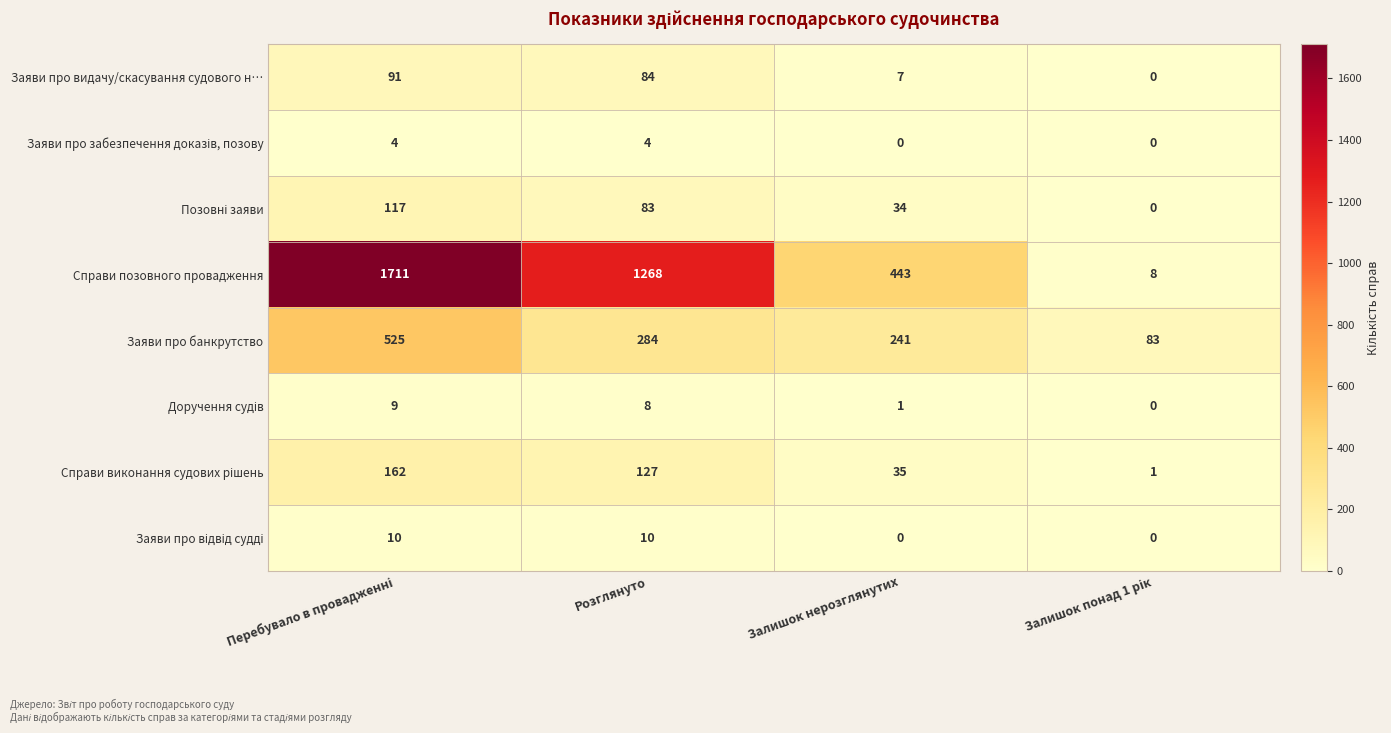

At which label is Заяви про видачу/скасування судового н… closest to 45?

Залишок нерозглянутих